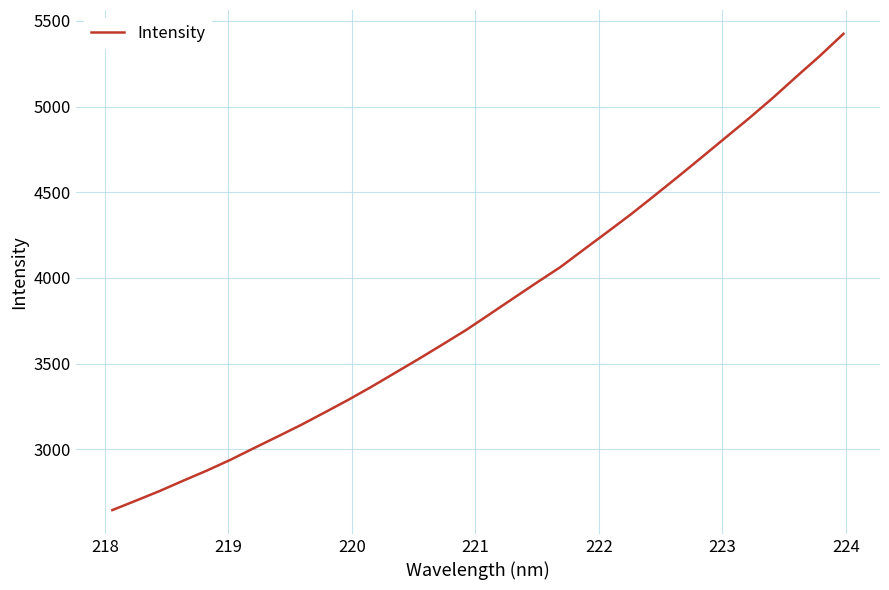

What is the greatest value displayed?

5425.2